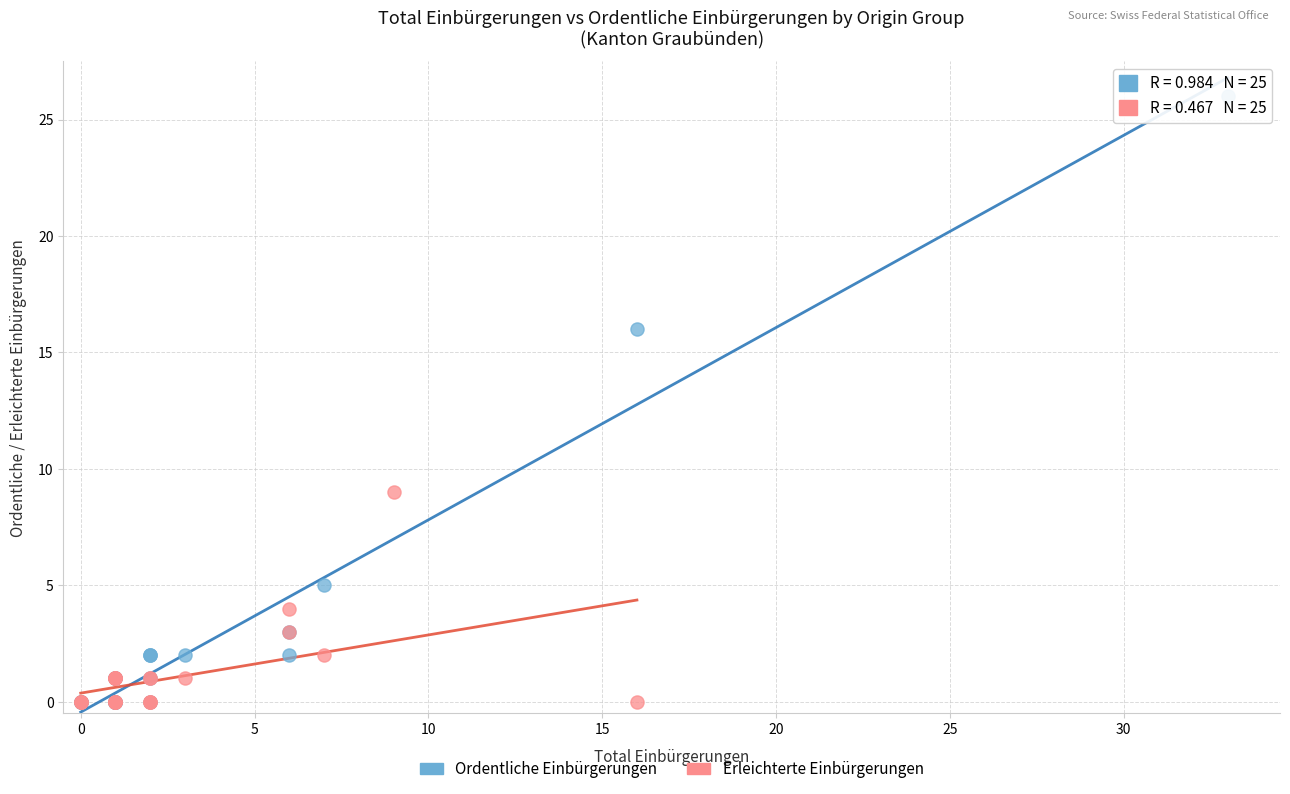

Which series contains the highest Y value?

Ordentliche Einbürgerungen